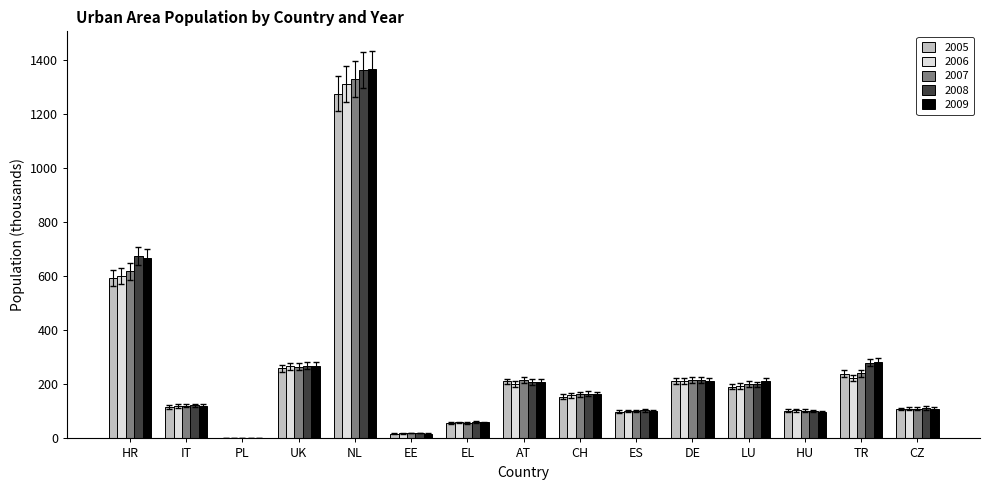

Which series changed the most between HR and EL?

2008